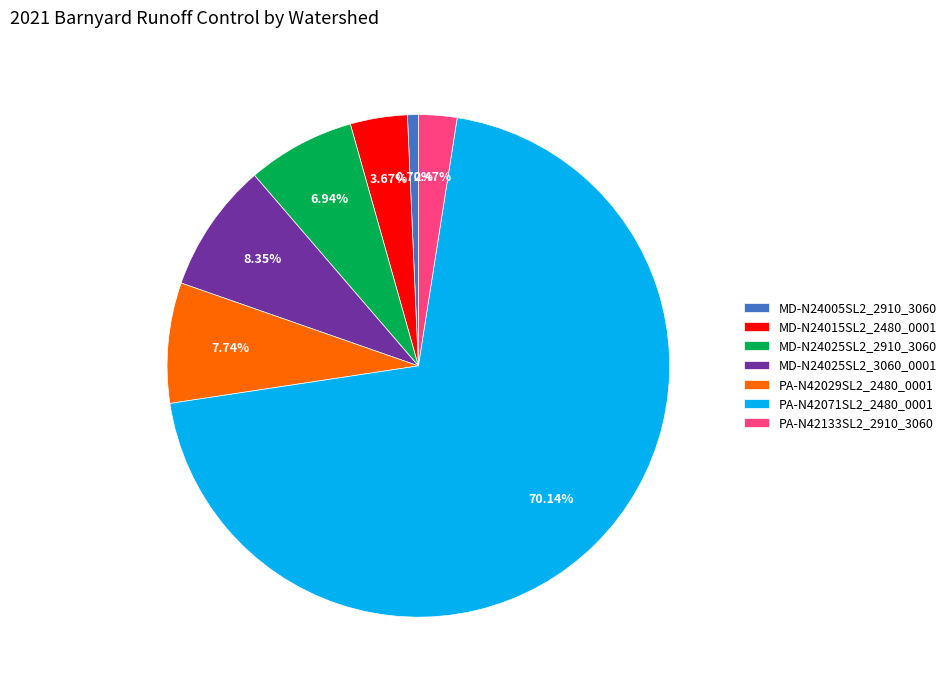

Between MD-N24015SL2_2480_0001 and PA-N42071SL2_2480_0001, which is larger?

PA-N42071SL2_2480_0001